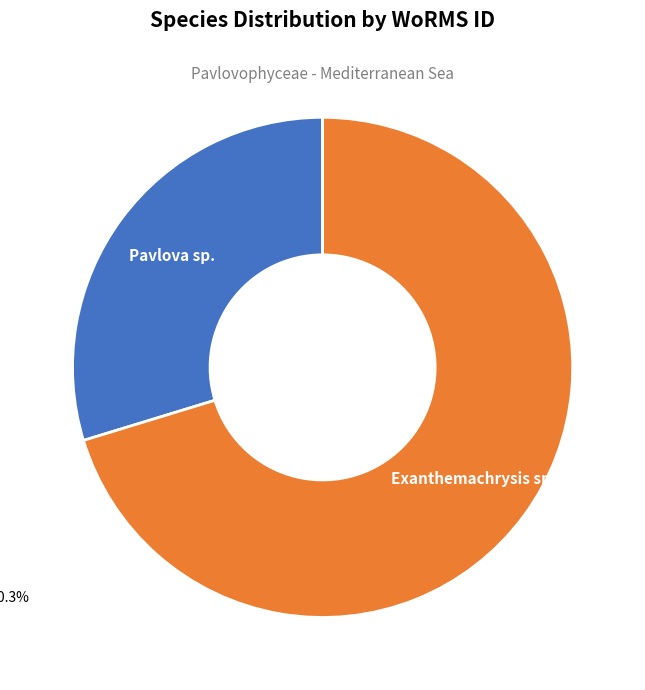

How many segments does this pie chart have?

2